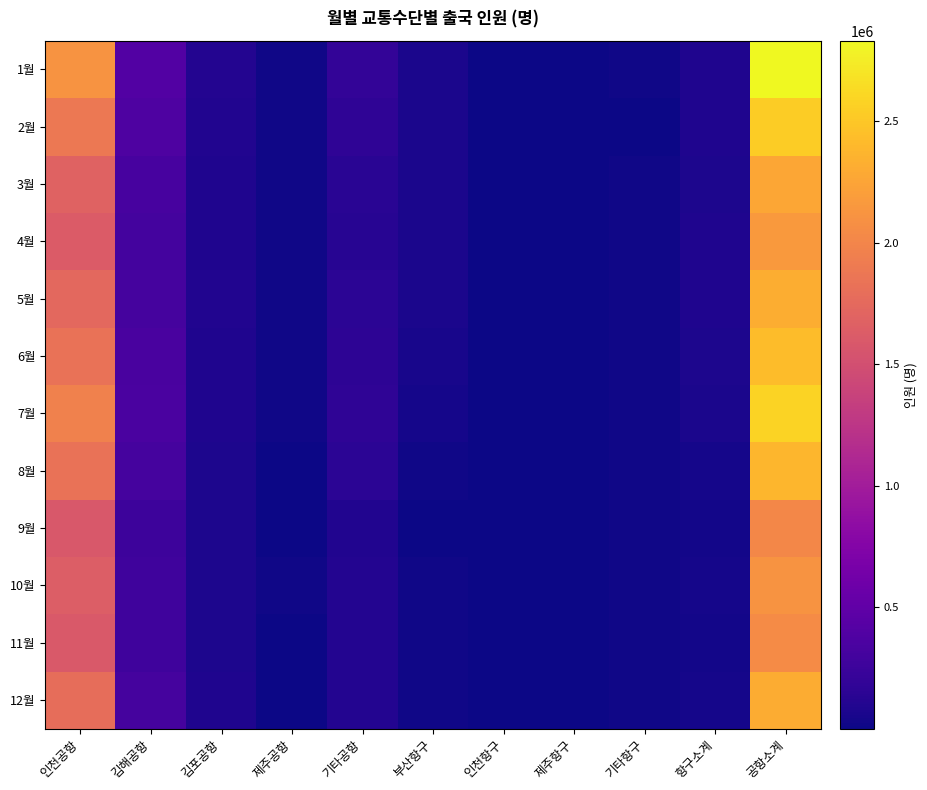

At which category does the chart reach its minimum across all series?

제주항구